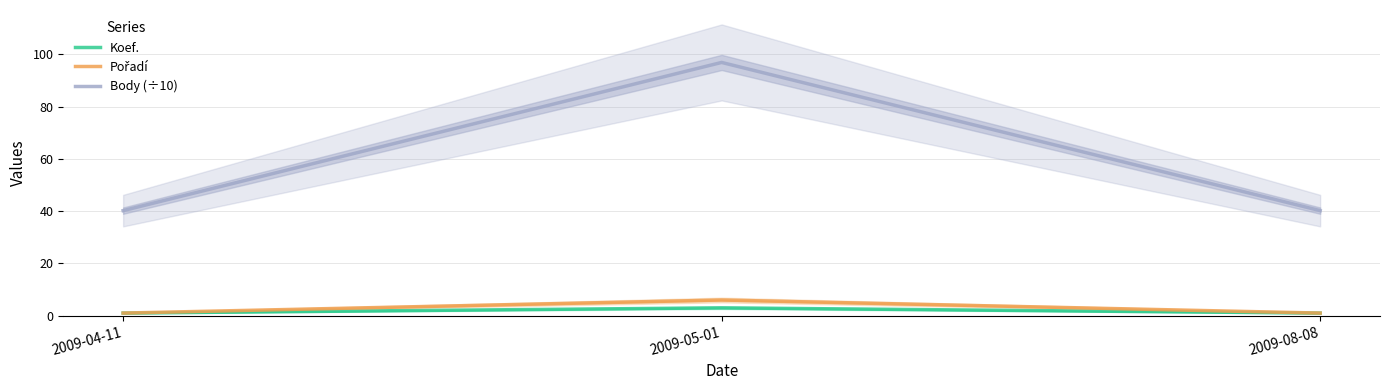

Reading left to right, extract all data points from this chart.

Koef.: 2009-04-11=1.0	2009-05-01=3.0	2009-08-08=1.0
Pořadí: 2009-04-11=1.0	2009-05-01=6.0	2009-08-08=1.0
Body (÷10): 2009-04-11=40.2	2009-05-01=96.9	2009-08-08=40.2